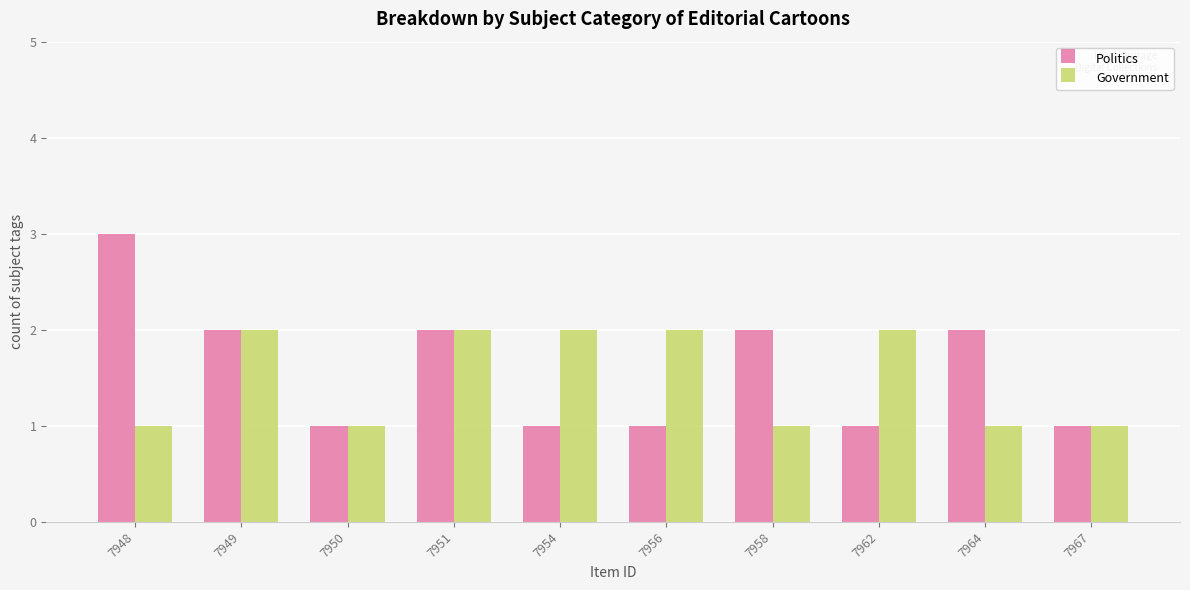

What are all the series names shown in the legend?

Politics, Government